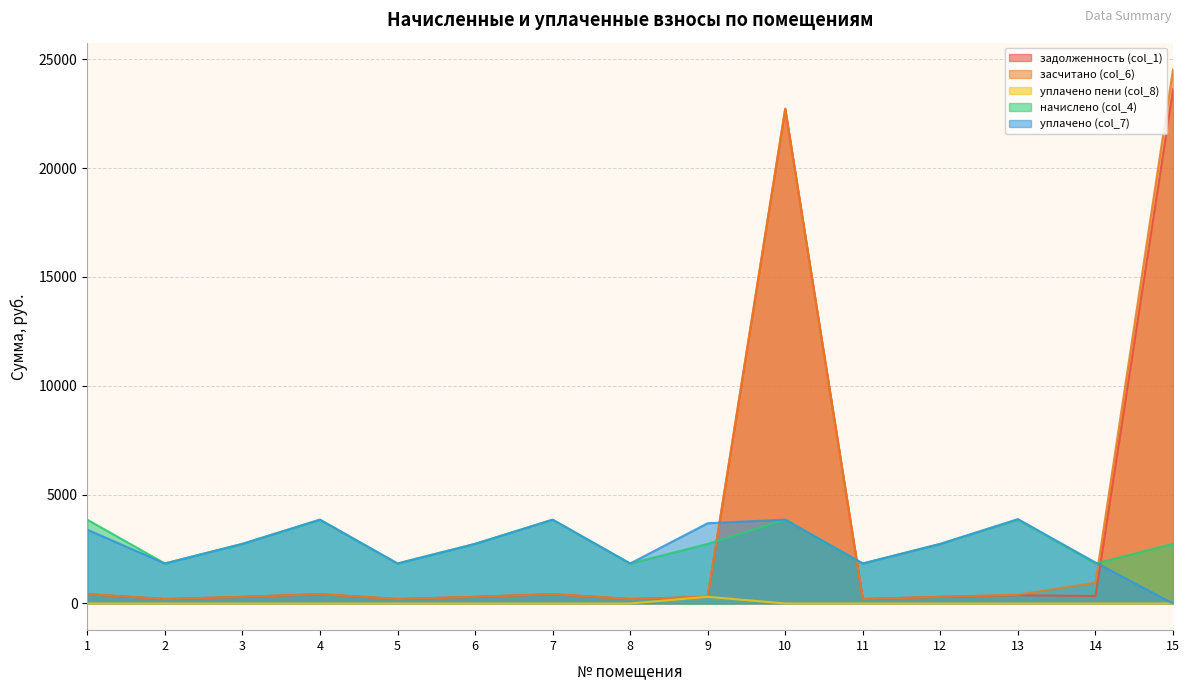

True or false: уплачено пени (col_8) has a value of 112.0 at 4.

False